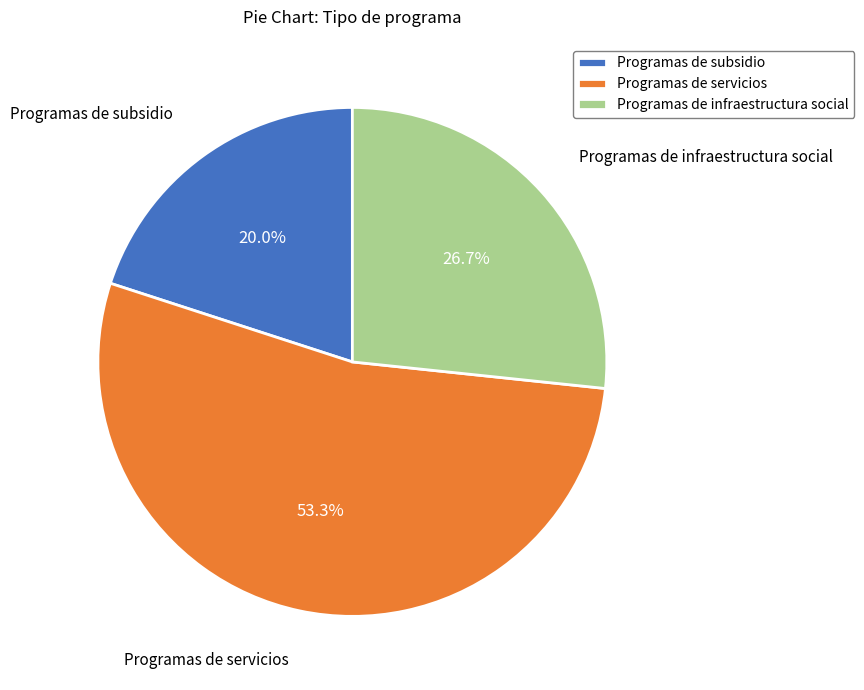

Which slice represents more than half of the pie?

Programas de servicios